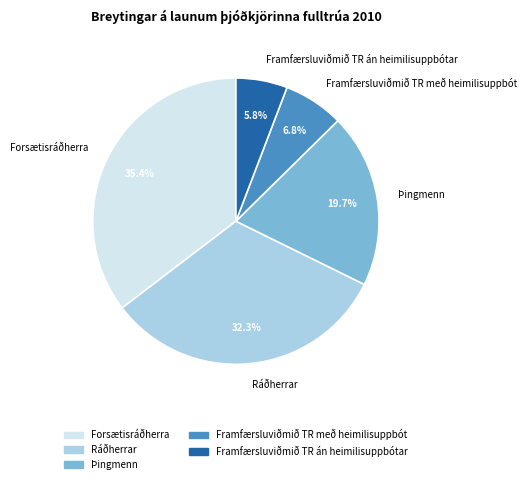

Do Forsætisráðherra and Framfærsluviðmið TR með heimilisuppbót together represent more than half of the pie?

No